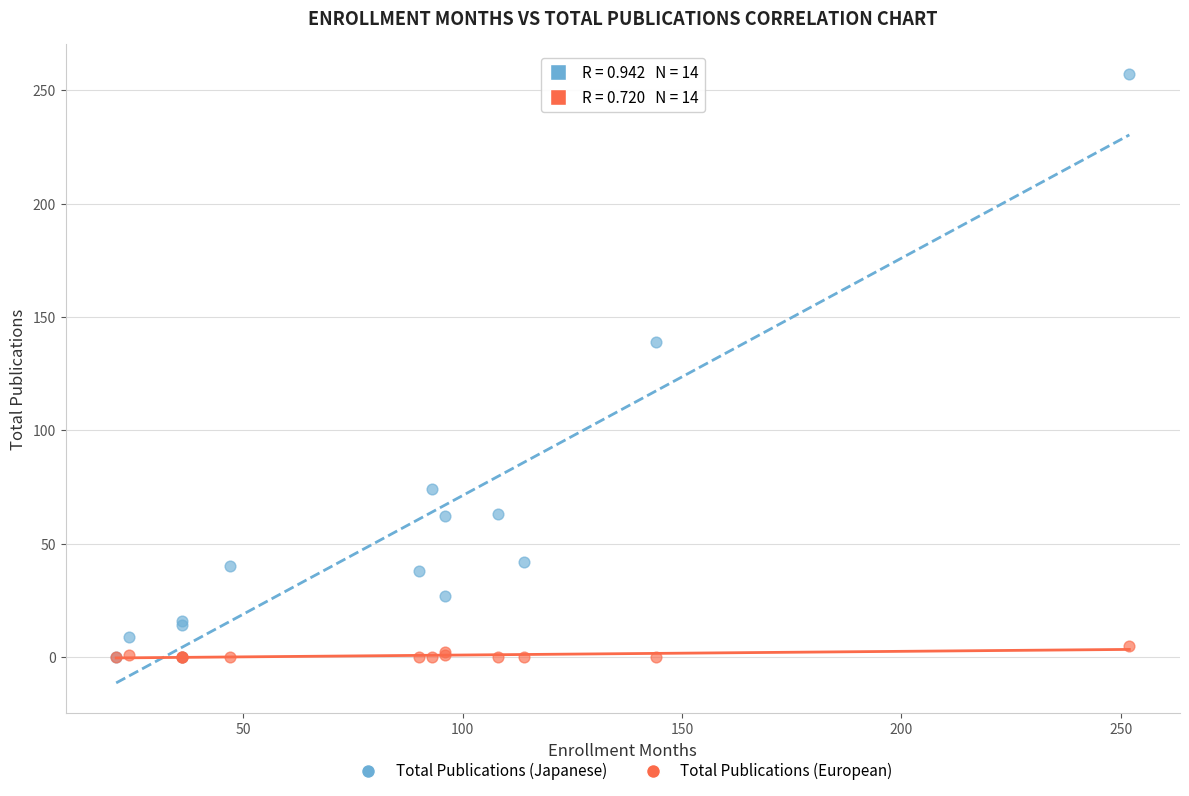

Which series has the widest spread of Y values?

Total Publications (Japanese)